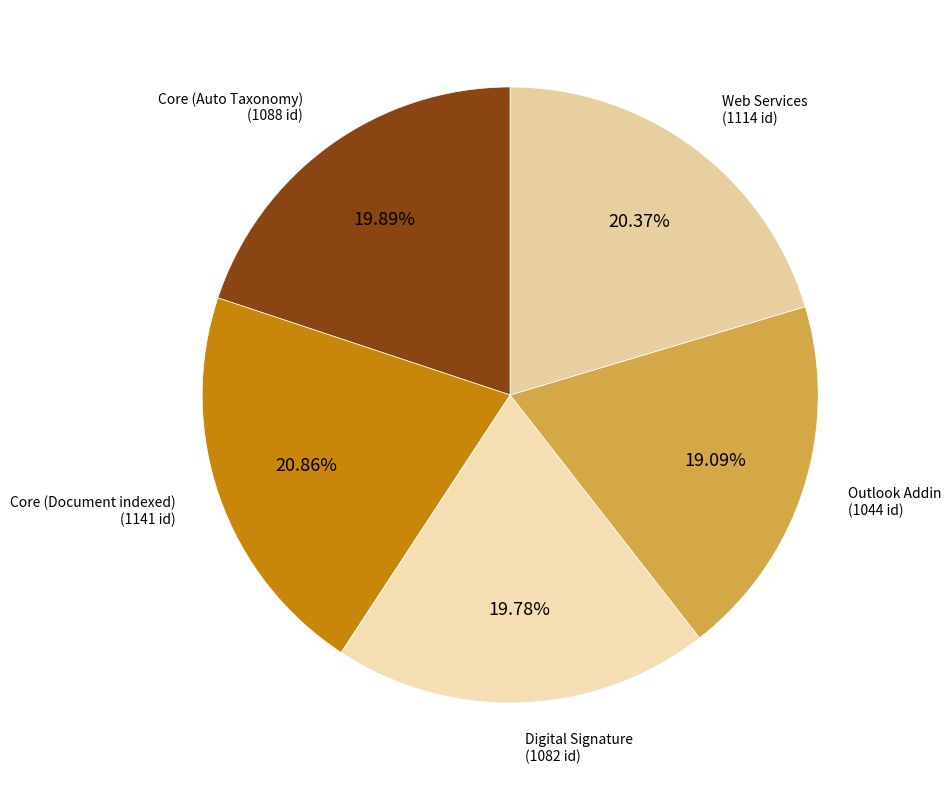

Is there any slice that represents more than half of the pie?

No